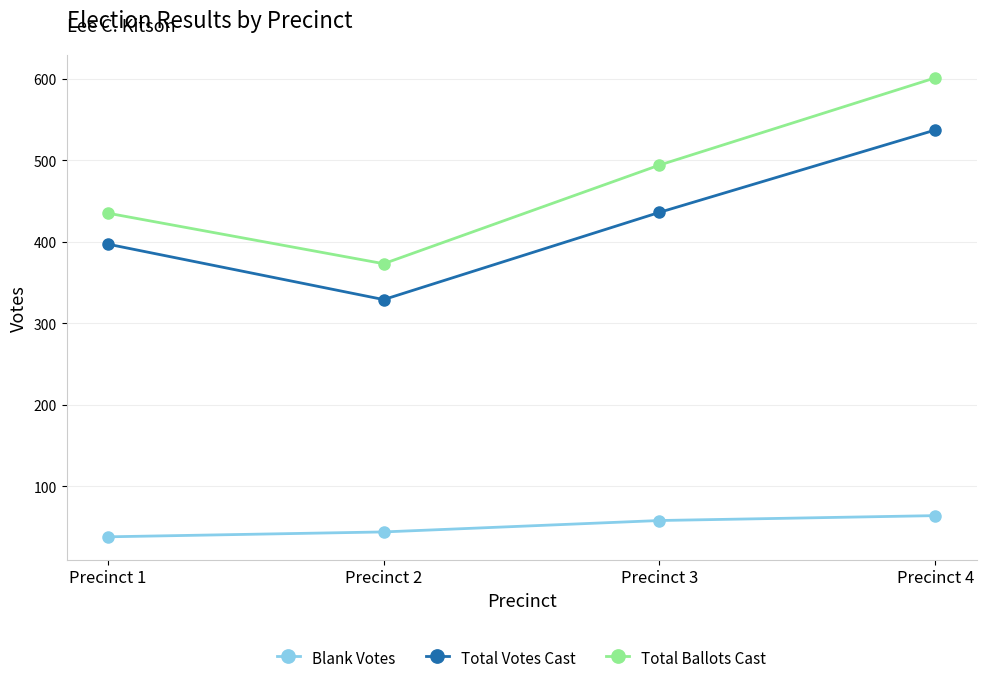

Count the Total Votes Cast values in the range 397 to 537.

3